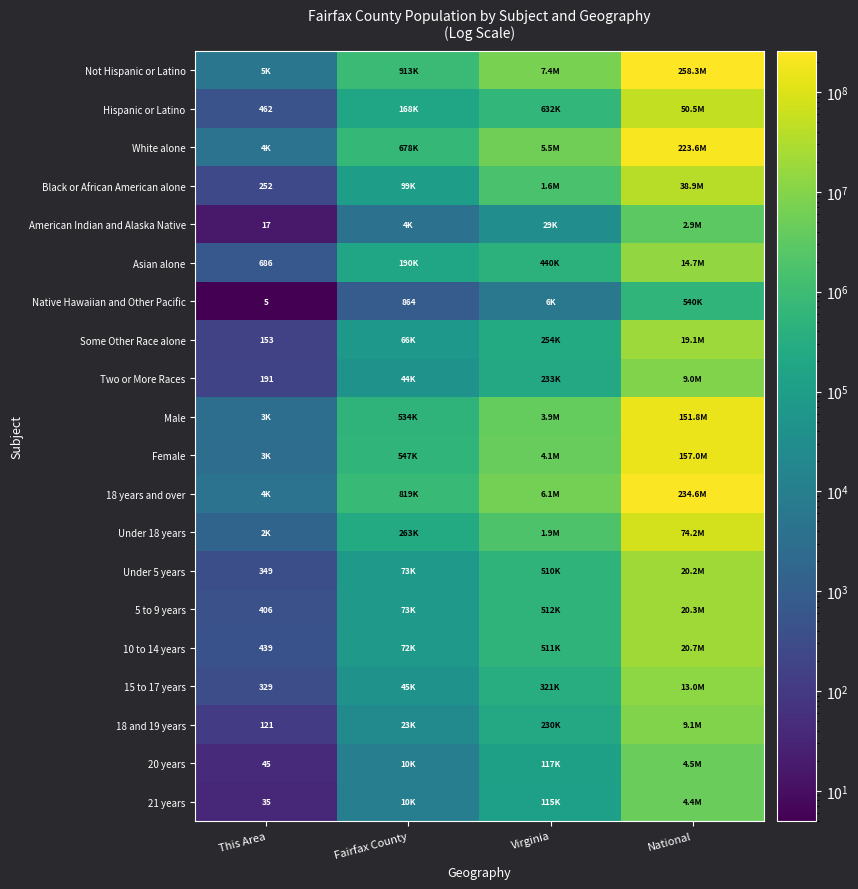

True or false: Two or More Races has a value of 191 at This Area.

True